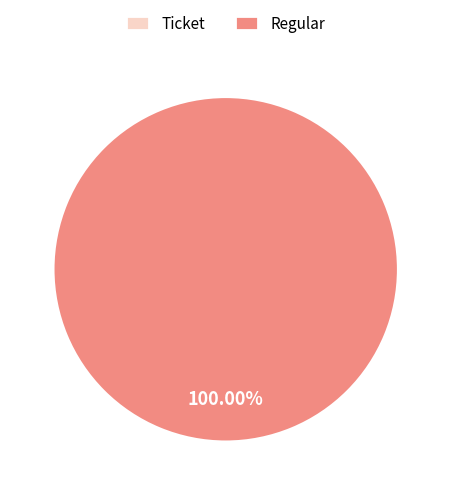

What is the change in value from Ticket (io_index=0) to Regular (io_index=4)?

+4